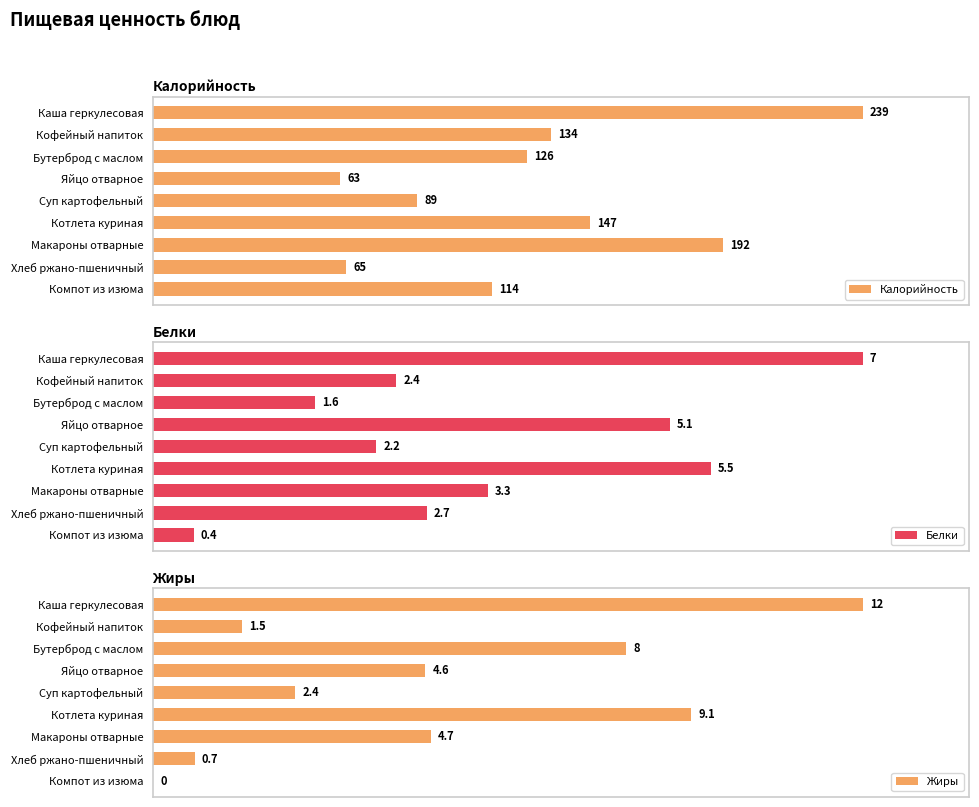

List the labels in order of Белки value, largest first.

Каша геркулесовая, Котлета куриная, Яйцо отварное, Макароны отварные, Хлеб ржано-пшеничный, Кофейный напиток, Суп картофельный, Бутерброд с маслом, Компот из изюма